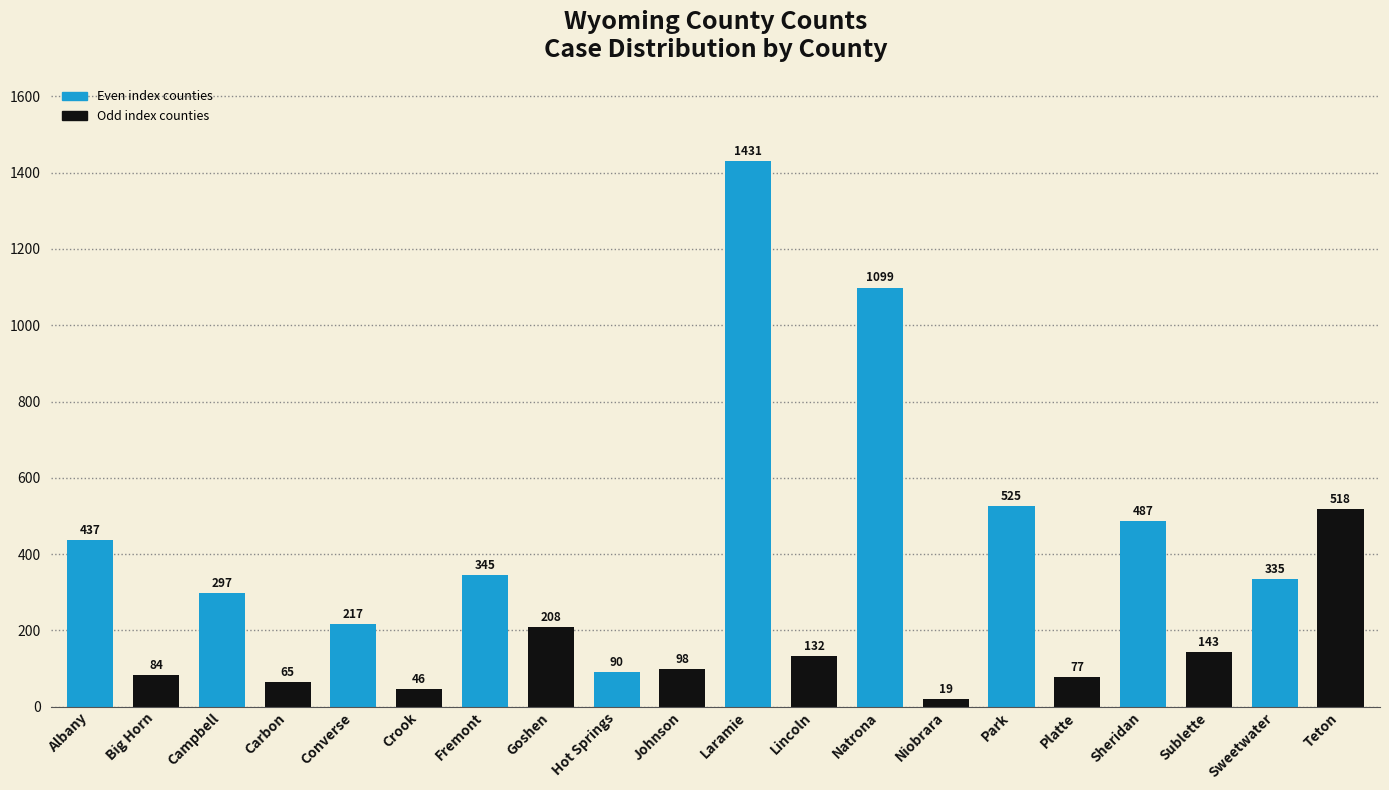

What is the label of the 13th bar from the right?

Goshen